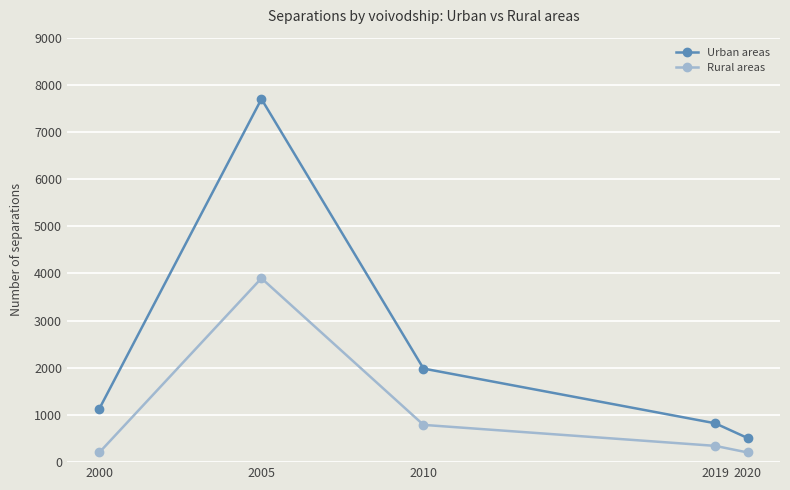

What is the sum of the Rural areas values at 2005 and 2020?

4104